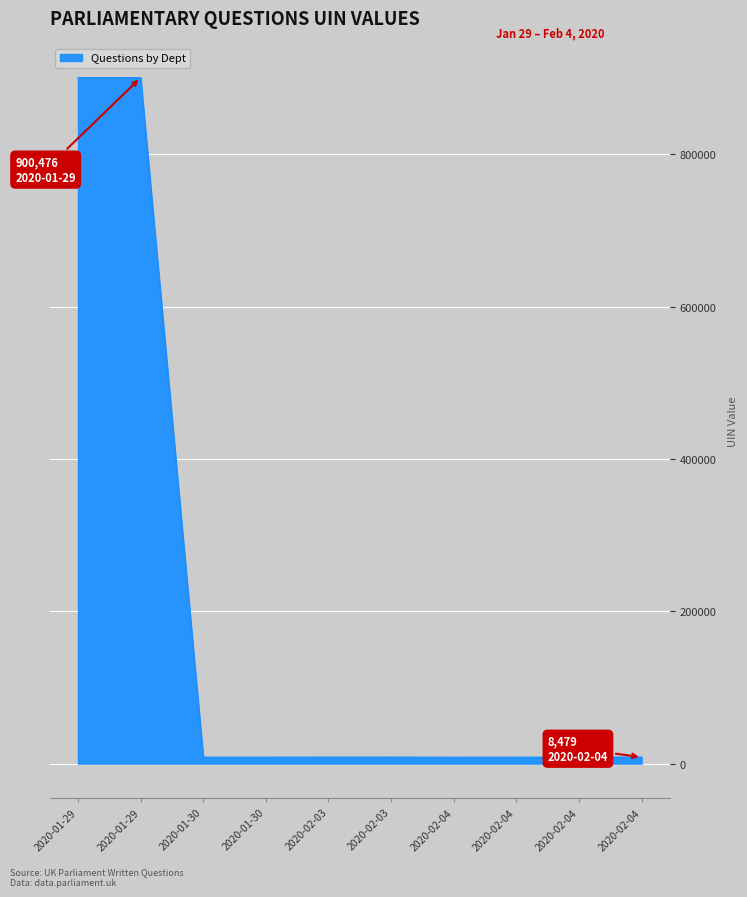

How many lines are shown in the chart?

1